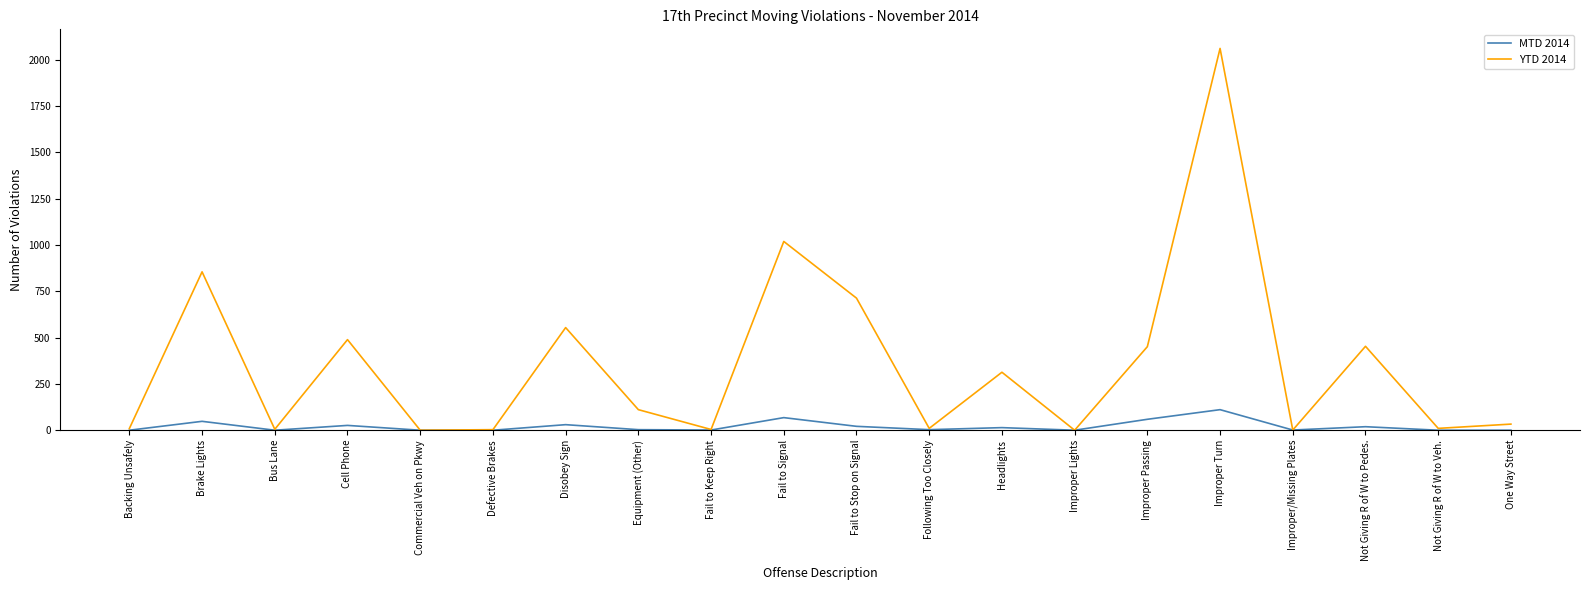

In YTD 2014, how many points are higher than both neighbors (excluding endpoints)?

7